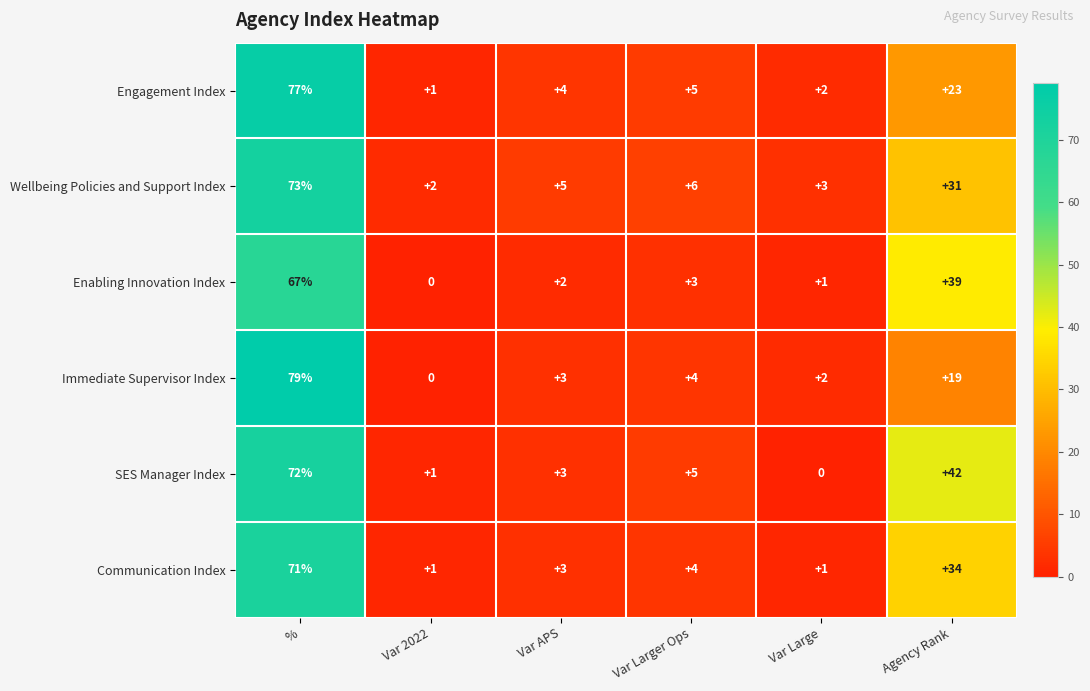

Which series has the largest total across all categories?

SES Manager Index